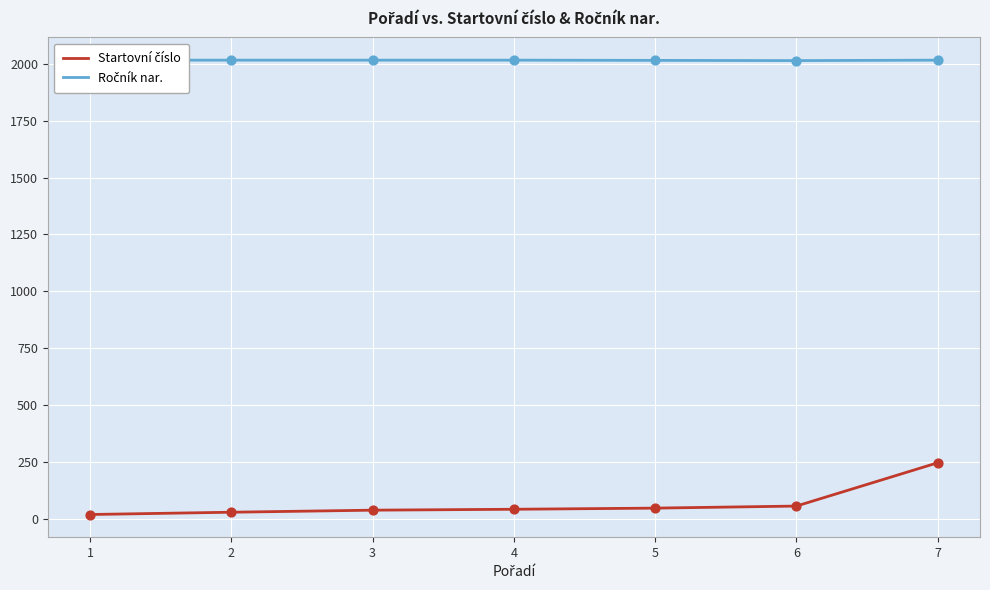

Which series reaches the maximum Y coordinate?

Ročník nar.